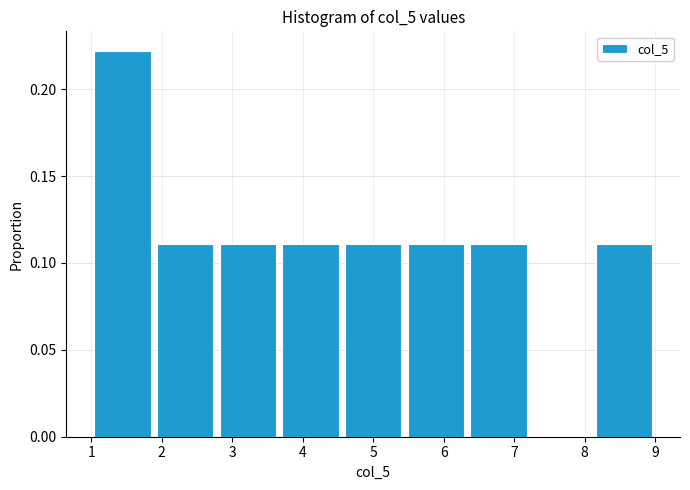

Over which range of the x-axis is the bar tallest?

1.0 to 1.9